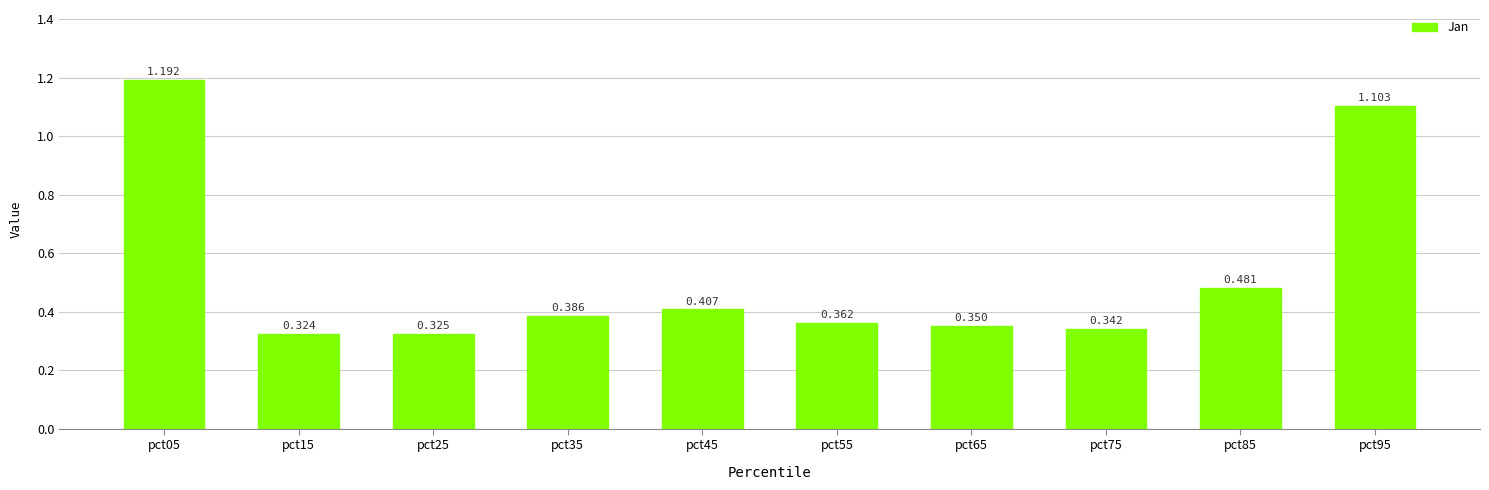

Reading left to right, extract all data points from this chart.

1.2	0.3	0.3	0.4	0.4	0.4	0.3	0.3	0.5	1.1